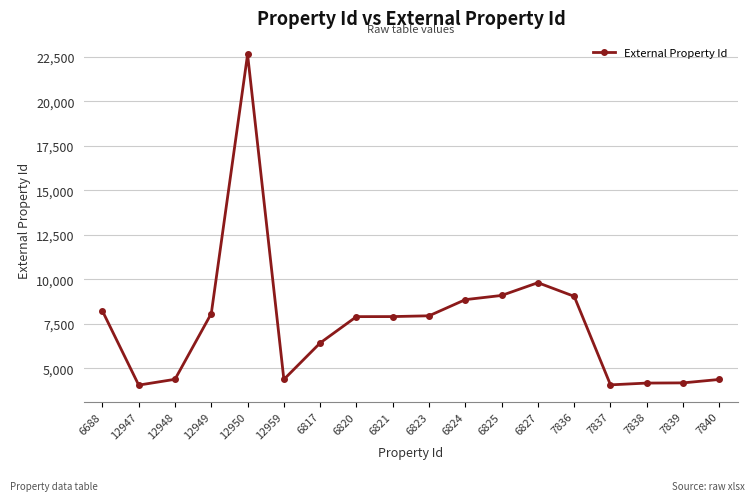

The value at 7838 is 4180. True or false?

True